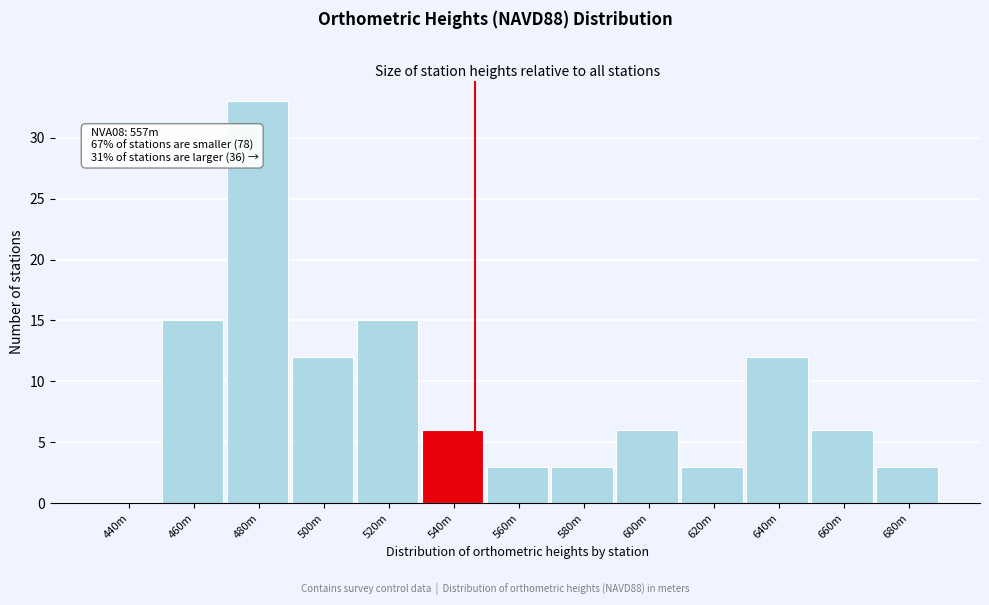

Reading right to left, what are all the values shown in this chart?

680m=3	660m=6	640m=12	620m=3	600m=6	580m=3	560m=3	540m=6	520m=15	500m=12	480m=33	460m=15	440m=0